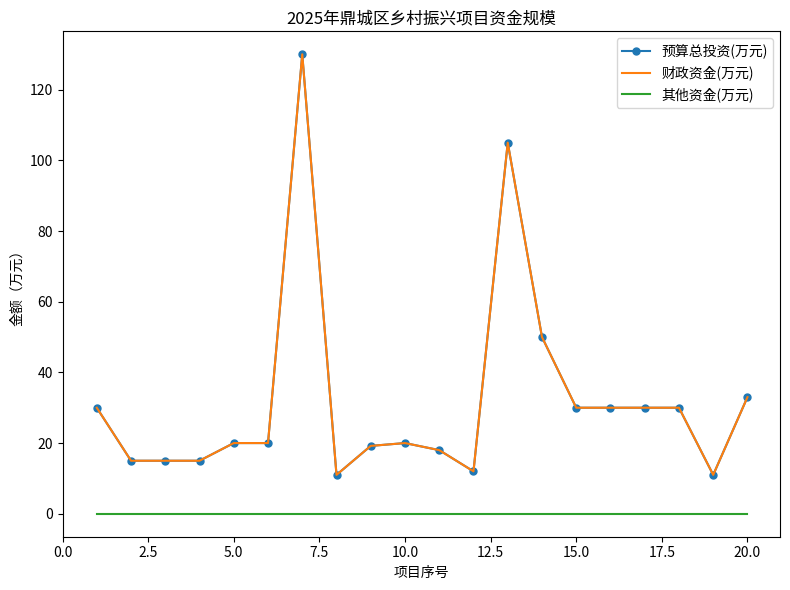

What is the difference between the maximum and second lowest values in the 财政资金(万元) series?

119.0